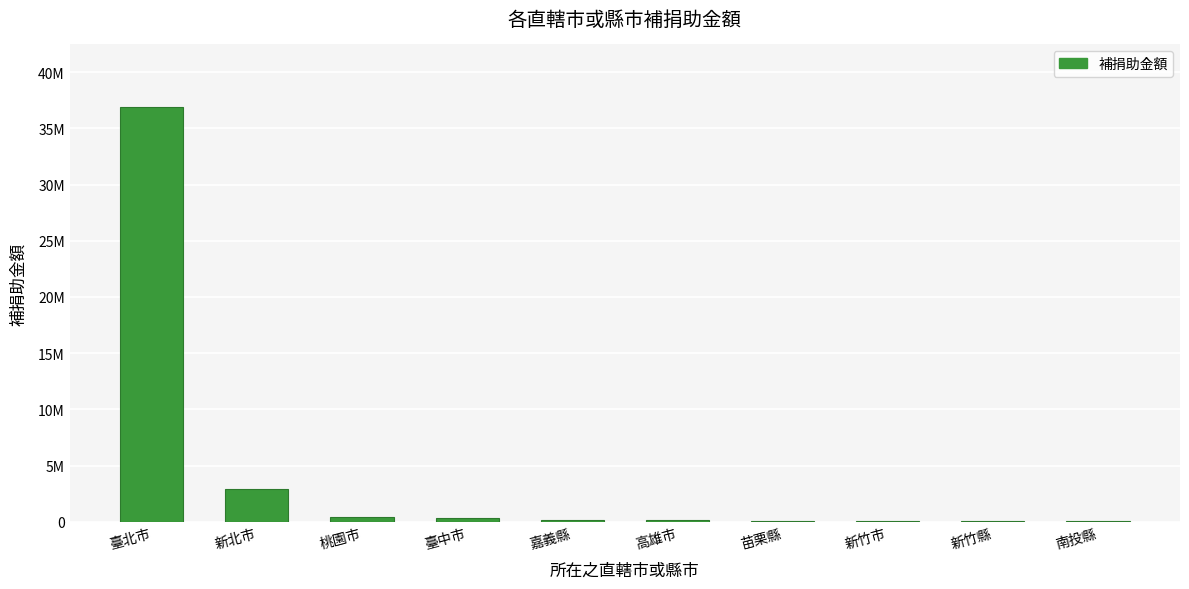

What is the ratio of the value at 嘉義縣 to the value at 高雄市?

1.4